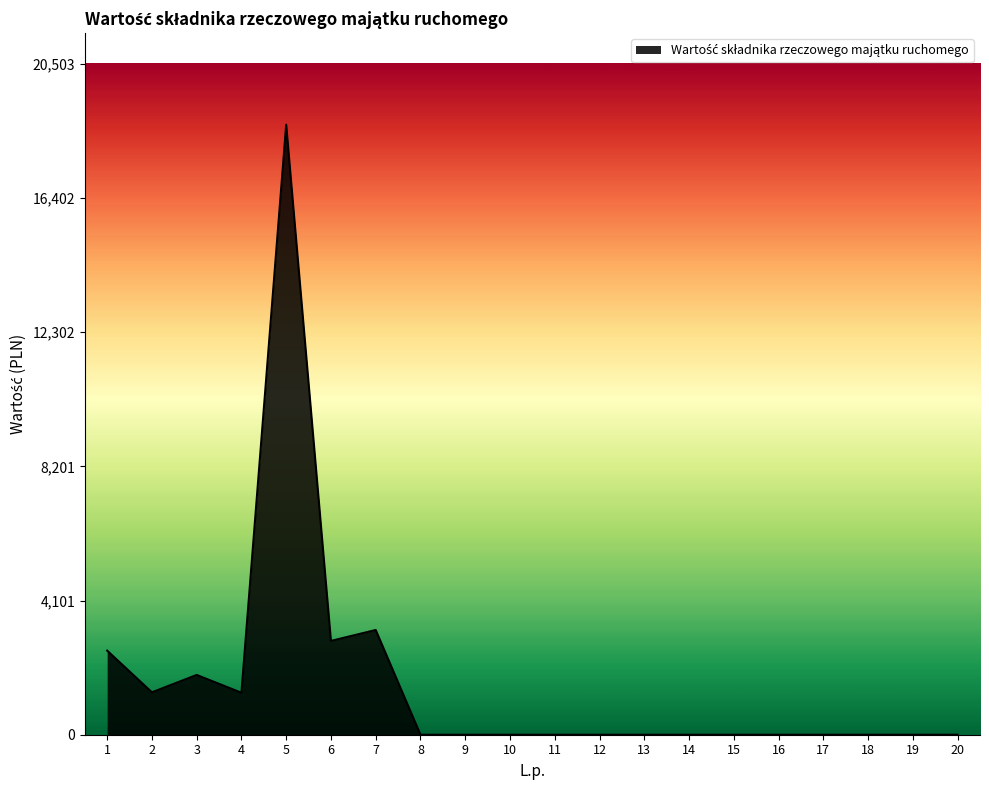

How many lines are shown in the chart?

1